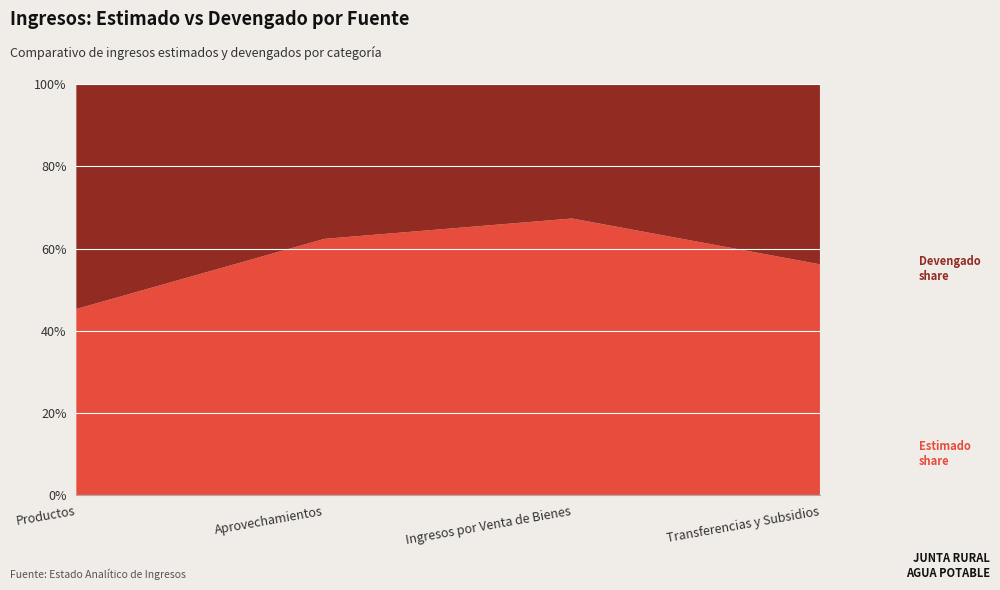

Reading right to left, transcribe all the data shown in this chart.

Estimado: Transferencias y Subsidios=466141.0	Ingresos por Venta de Bienes=933855.5	Aprovechamientos=30147.0	Productos=8392070.0
Devengado: Transferencias y Subsidios=363782.0	Ingresos por Venta de Bienes=453546.7	Aprovechamientos=18205.3	Productos=10128469.1